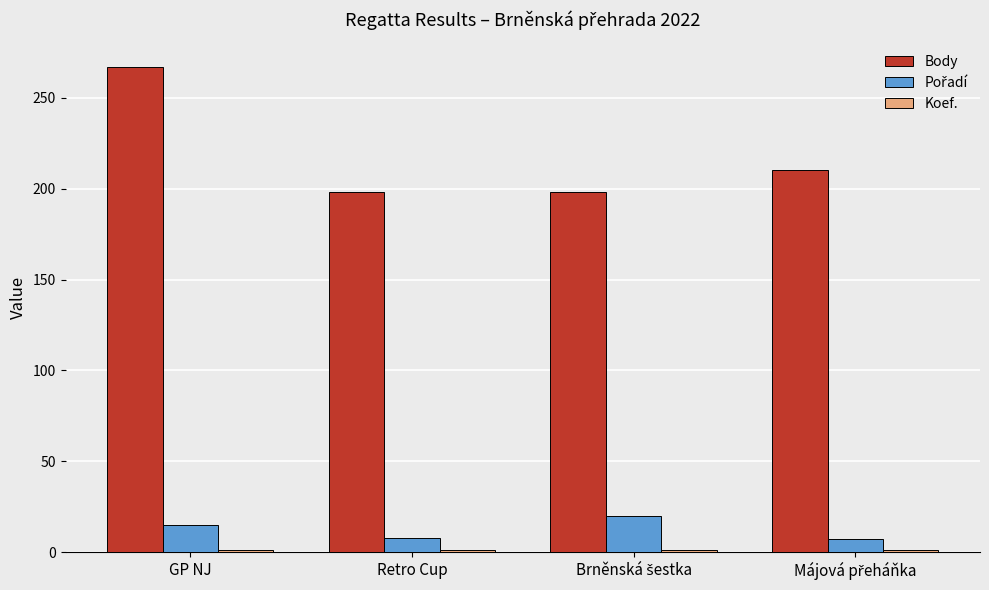

Which series has the largest range (max minus min)?

Body